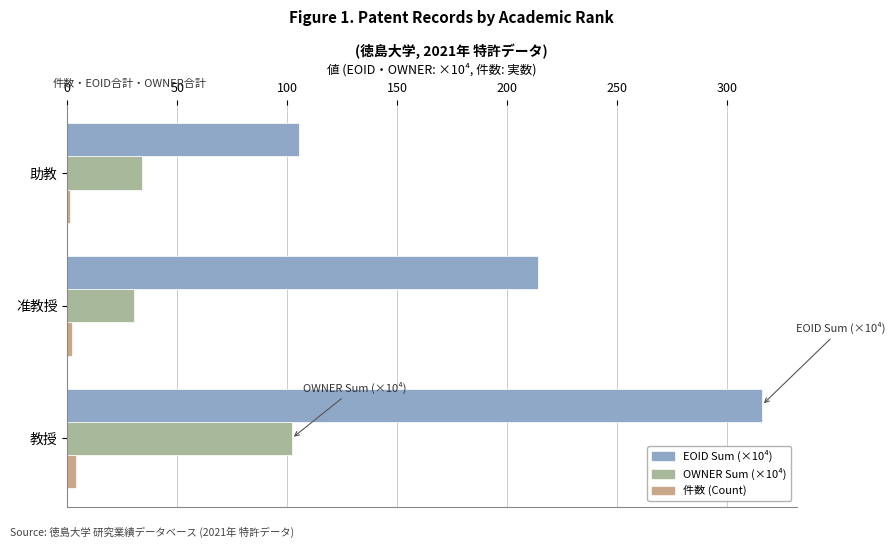

List the series in order of their overall mean, lowest first.

件数 (Count), OWNER Sum (×10⁴), EOID Sum (×10⁴)